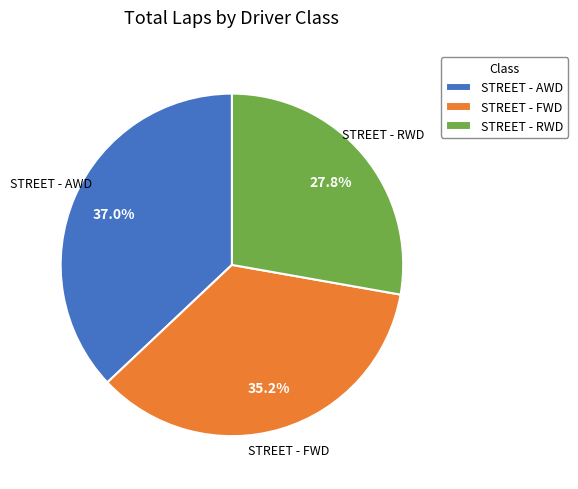

How many segments does this pie chart have?

3